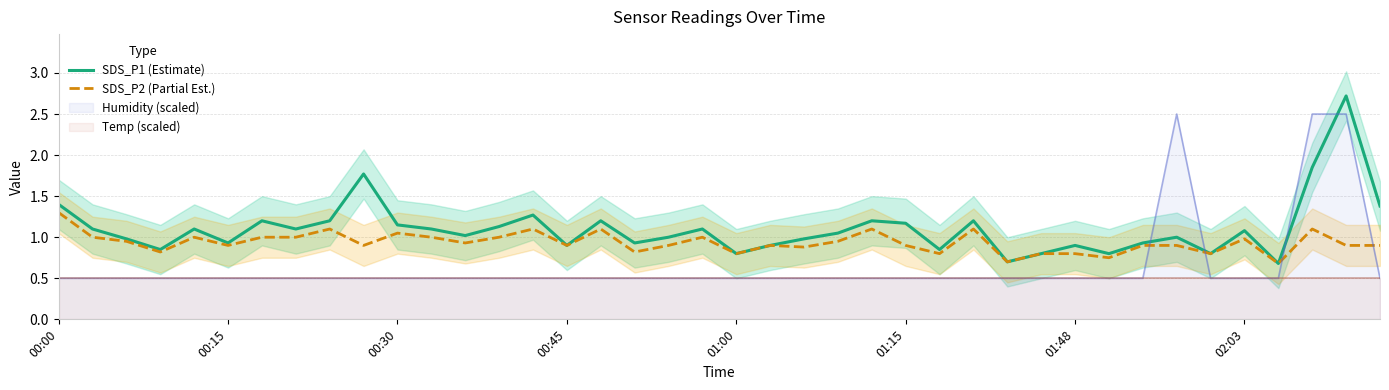

Reading left to right, extract all data points from this chart.

SDS_P1 (Estimate): 1.4	1.1	1.0	0.8	1.1	0.9	1.2	1.1	1.2	1.8	1.1	1.1	1.0	1.1	1.3	0.9	1.2	0.9	1.0	1.1	0.8	0.9	1.0	1.1	1.2	1.2	0.8	1.2	0.7	0.8	0.9	0.8	0.9	1.0	0.8	1.1	0.7	1.9	2.7	1.4
SDS_P2 (Partial Est.): 1.3	1.0	0.9	0.8	1.0	0.9	1.0	1.0	1.1	0.9	1.1	1.0	0.9	1.0	1.1	0.9	1.1	0.8	0.9	1.0	0.8	0.9	0.9	0.9	1.1	0.9	0.8	1.1	0.7	0.8	0.8	0.8	0.9	0.9	0.8	1.0	0.7	1.1	0.9	0.9